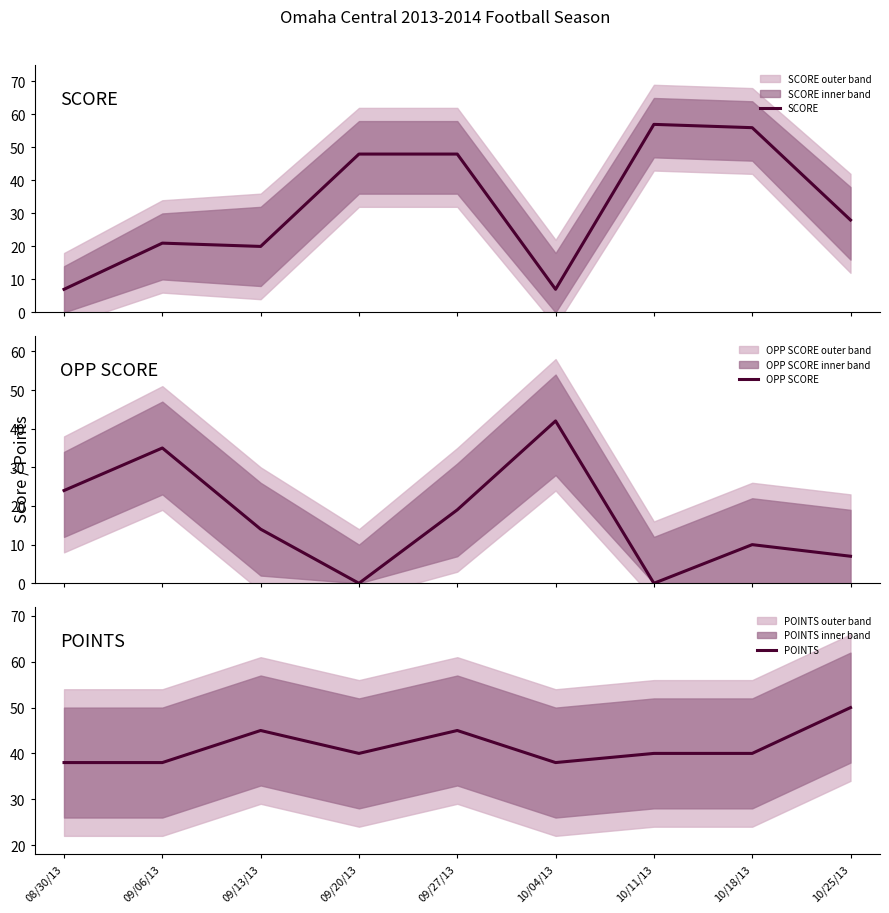

What are all the series names shown in the legend?

SCORE, OPP SCORE, POINTS